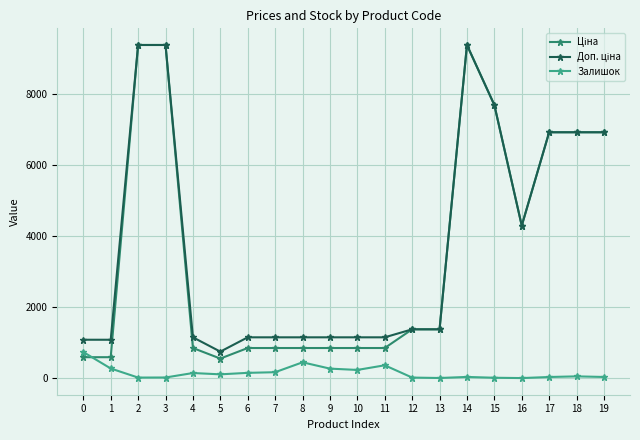

What is the greatest value displayed?

9384.0